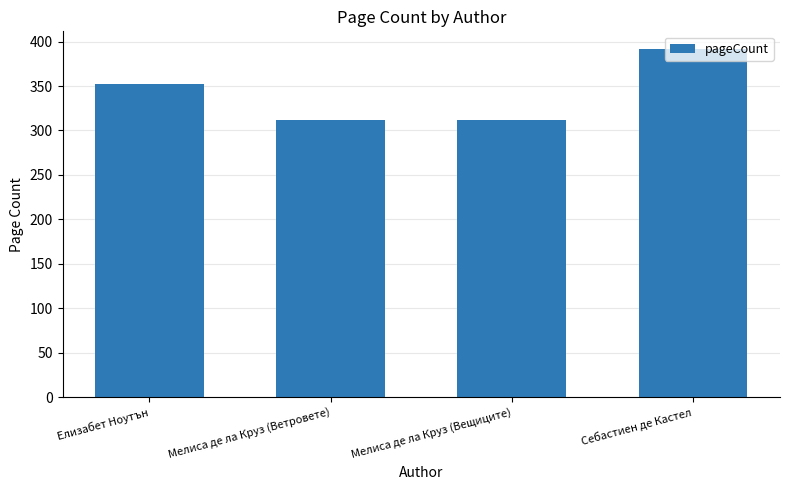

The value at Елизабет Ноутън is 161. True or false?

False